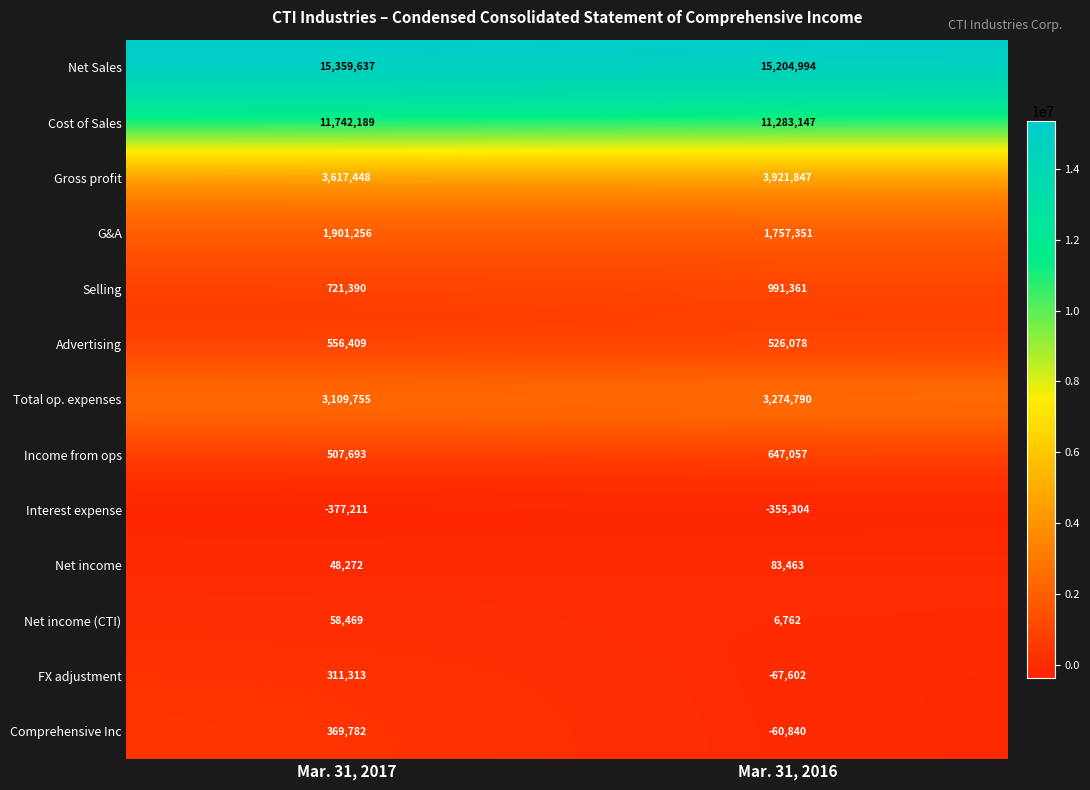

Read the Gross profit value at Mar. 31, 2016, to the nearest 50.

3921850